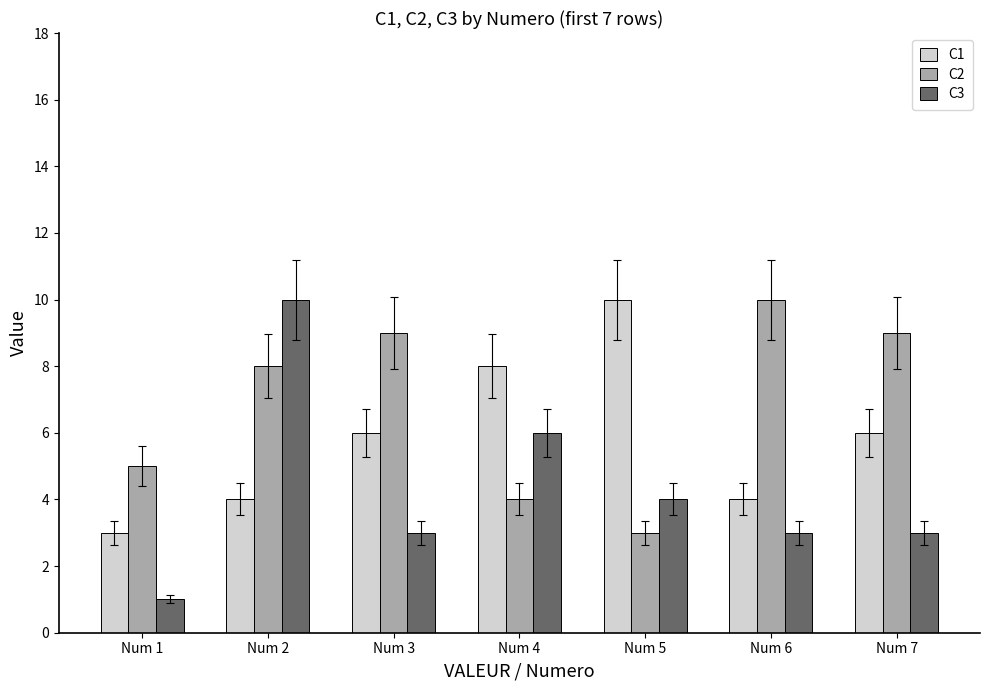

Reading left to right, transcribe all the data shown in this chart.

C1: Num 1=3	Num 2=4	Num 3=6	Num 4=8	Num 5=10	Num 6=4	Num 7=6
C2: Num 1=5	Num 2=8	Num 3=9	Num 4=4	Num 5=3	Num 6=10	Num 7=9
C3: Num 1=1	Num 2=10	Num 3=3	Num 4=6	Num 5=4	Num 6=3	Num 7=3